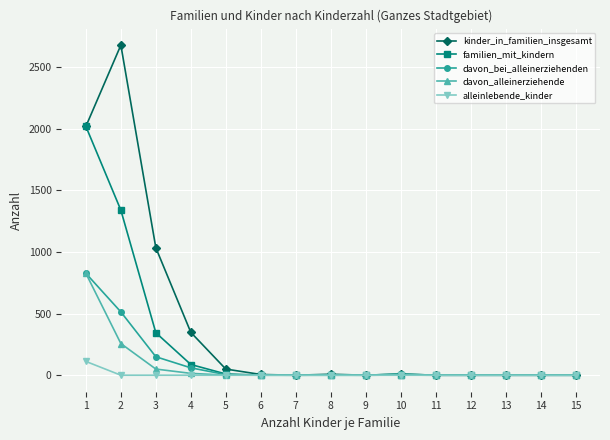

Which series has the largest total across all categories?

kinder_in_familien_insgesamt